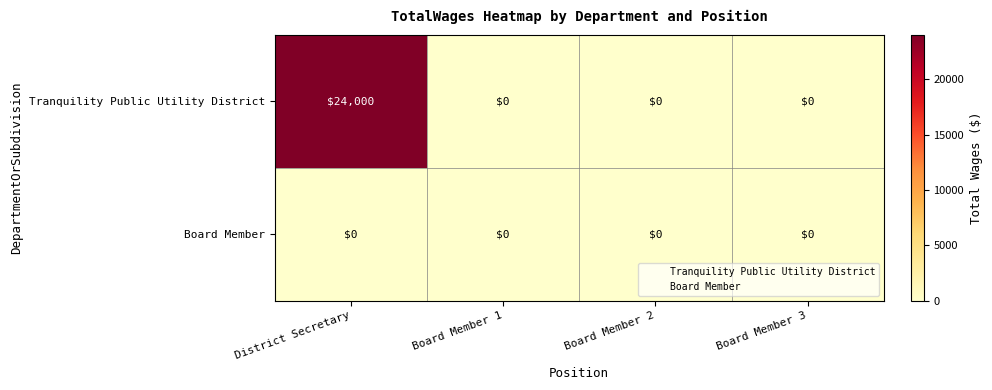

At how many categories does at least one series exceed 19111?

1